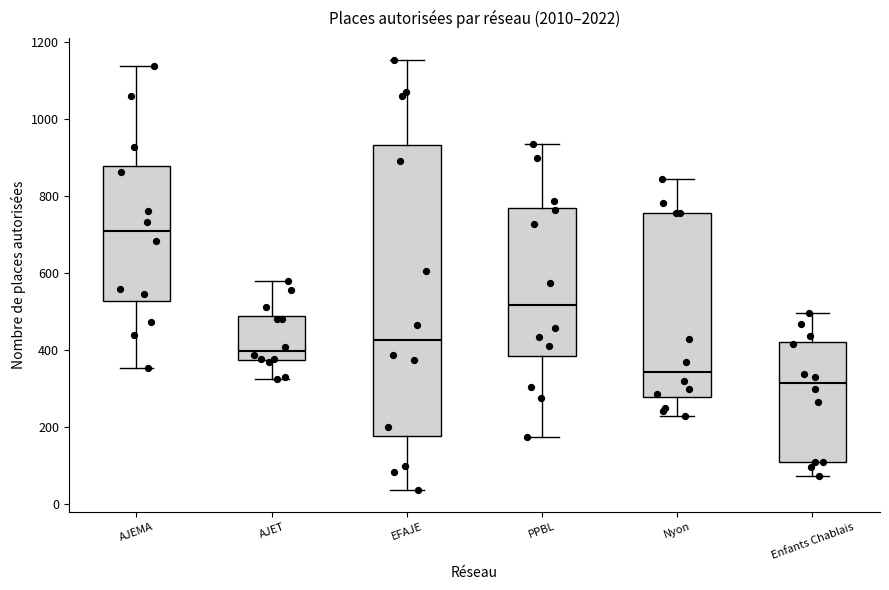

Which box has the highest median line?

AJEMA